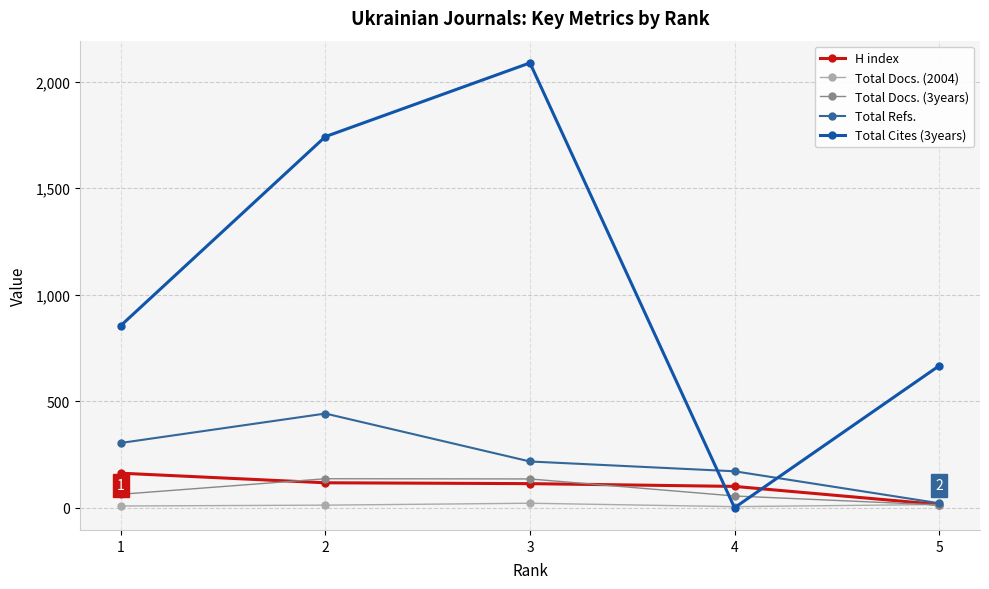

What is the greatest value displayed?

2088